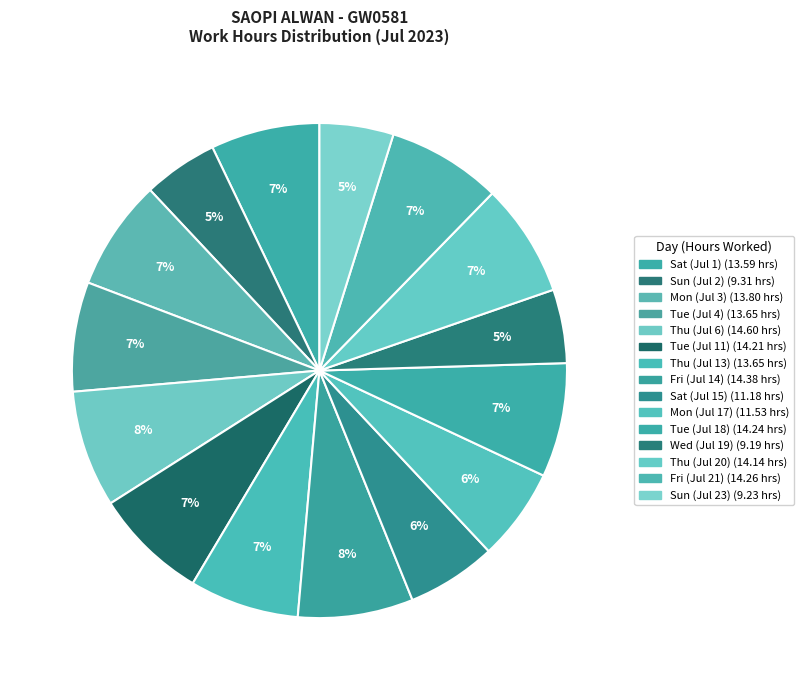

To the nearest percent, what percentage of the pie is Sun (Jul 23)?

5%